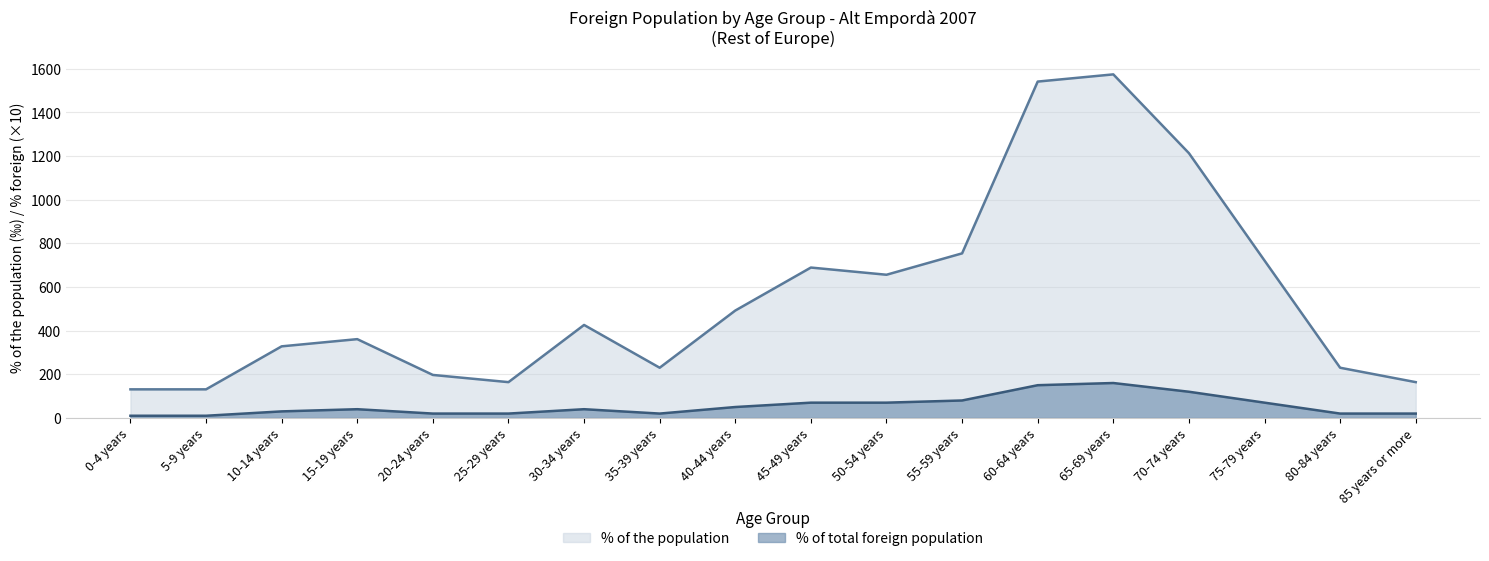

How many interior local peaks does the % of the population (line) series have?

4